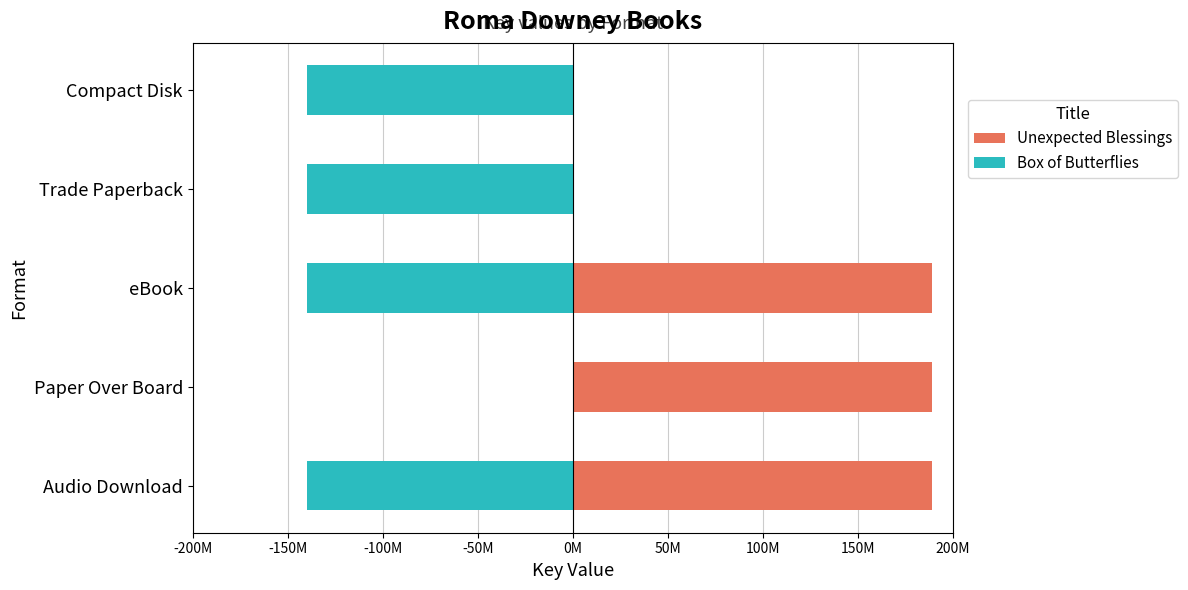

Reading left to right, list all the values displayed in this chart.

Unexpected Blessings: 189310443	189310443	189310443	0	0
Box of Butterflies: -139713315	0	-139713315	-139713315	-139713315